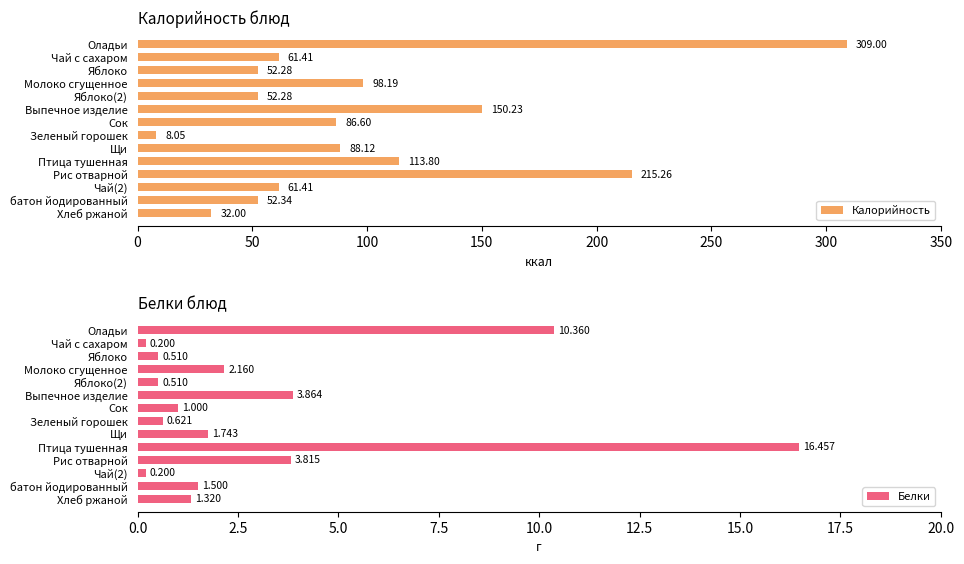

What is the difference between the Калорийность values at Оладьи and Сок?

222.4